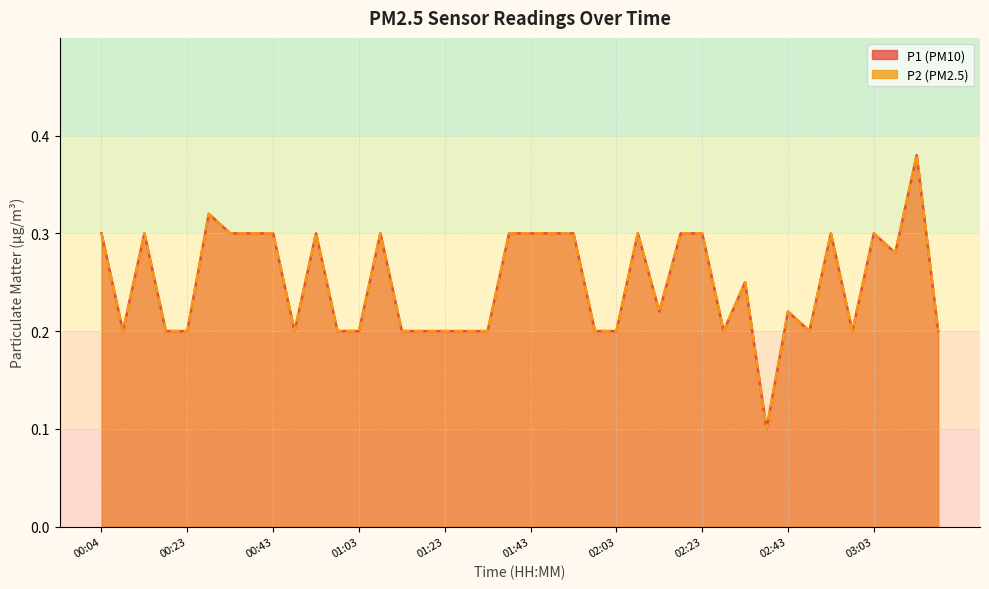

Reading left to right, what are all the values shown in this chart?

P1: 0.3	0.2	0.3	0.2	0.2	0.3	0.3	0.3	0.3	0.2	0.3	0.2	0.2	0.3	0.2	0.2	0.2	0.2	0.2	0.3	0.3	0.3	0.3	0.2	0.2	0.3	0.2	0.3	0.3	0.2	0.2	0.1	0.2	0.2	0.3	0.2	0.3	0.3	0.4	0.2
P2: 0.3	0.2	0.3	0.2	0.2	0.3	0.3	0.3	0.3	0.2	0.3	0.2	0.2	0.3	0.2	0.2	0.2	0.2	0.2	0.3	0.3	0.3	0.3	0.2	0.2	0.3	0.2	0.3	0.3	0.2	0.2	0.1	0.2	0.2	0.3	0.2	0.3	0.3	0.4	0.2